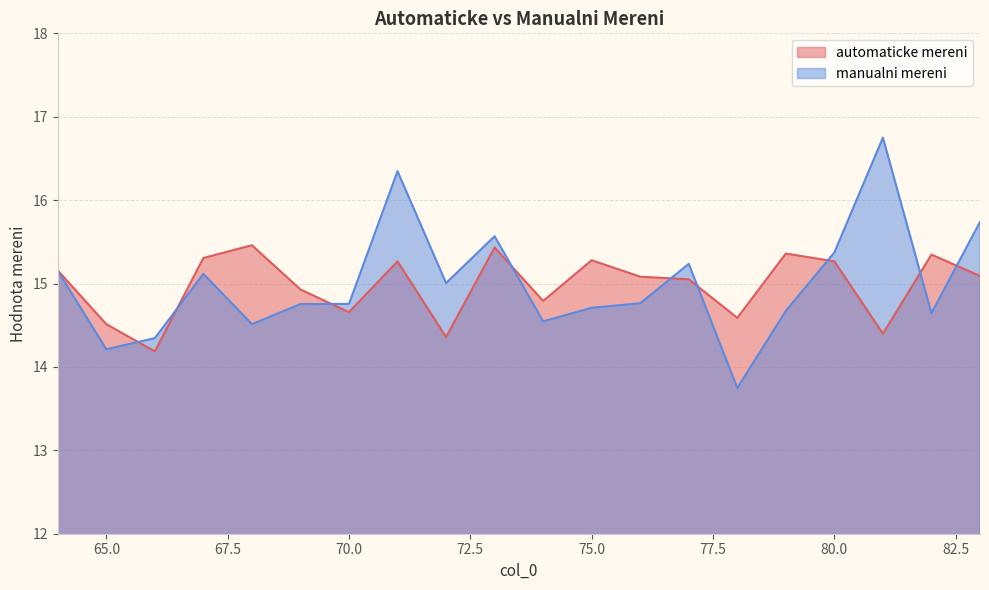

Reading left to right, what are all the values shown in this chart?

automaticke mereni: 64=15.2	65=14.5	66=14.2	67=15.3	68=15.5	69=14.9	70=14.7	71=15.3	72=14.4	73=15.4	74=14.8	75=15.3	76=15.1	77=15.1	78=14.6	79=15.4	80=15.3	81=14.4	82=15.3	83=15.1
manualni mereni: 64=15.2	65=14.2	66=14.3	67=15.1	68=14.5	69=14.8	70=14.8	71=16.3	72=15.0	73=15.6	74=14.5	75=14.7	76=14.8	77=15.2	78=13.7	79=14.7	80=15.4	81=16.7	82=14.6	83=15.7